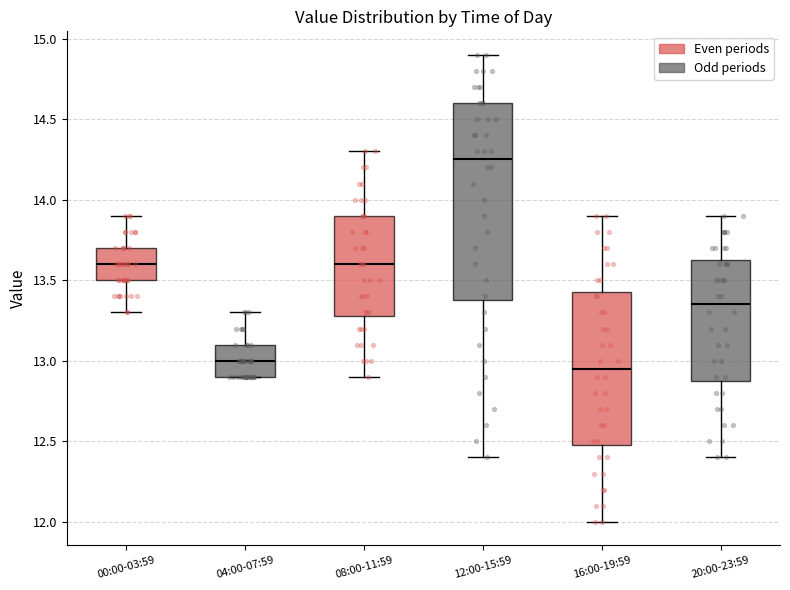

Reading left to right, transcribe this box plot: for each box, give where its median line is, the range the box spans, and where its two whiskers end, as read against the y-axis. The values are not printed on the chart, so give them approximately, as read against the axis.

00:00-03:59: median 13.60, box 13.50 to 13.70, whiskers 13.30 to 13.90
04:00-07:59: median 13.00, box 12.90 to 13.10, whiskers 12.90 to 13.30
08:00-11:59: median 13.60, box 13.30 to 13.90, whiskers 12.90 to 14.30
12:00-15:59: median 14.25, box 13.40 to 14.60, whiskers 12.40 to 14.90
16:00-19:59: median 12.95, box 12.50 to 13.45, whiskers 12.00 to 13.90
20:00-23:59: median 13.35, box 12.90 to 13.65, whiskers 12.40 to 13.90